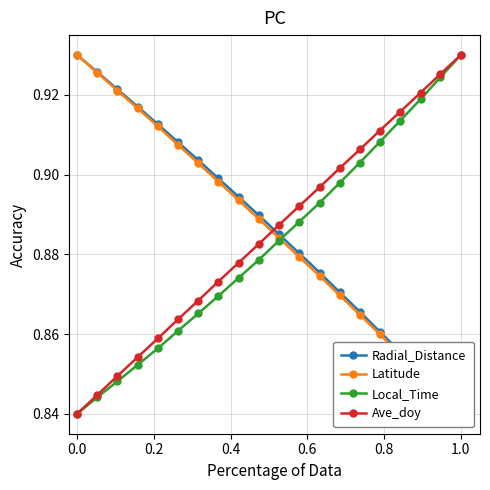

Which has a higher value, 6 or 17?

6